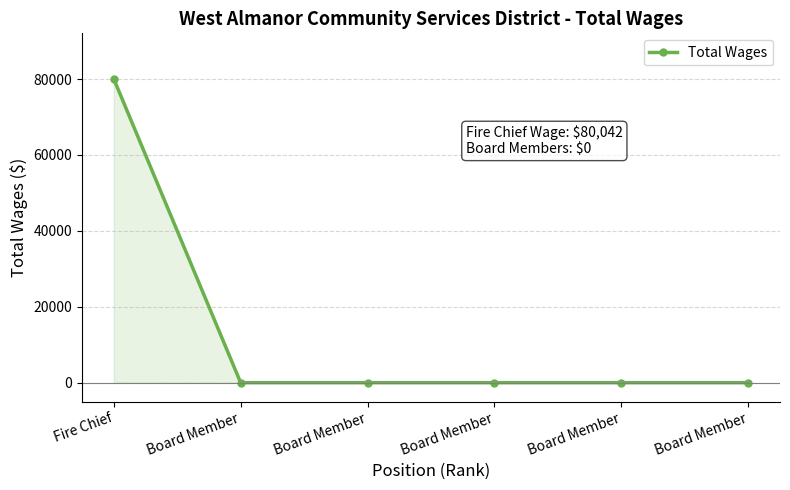

List the labels in order of value, largest first.

Fire Chief, Board Member, Board Member, Board Member, Board Member, Board Member